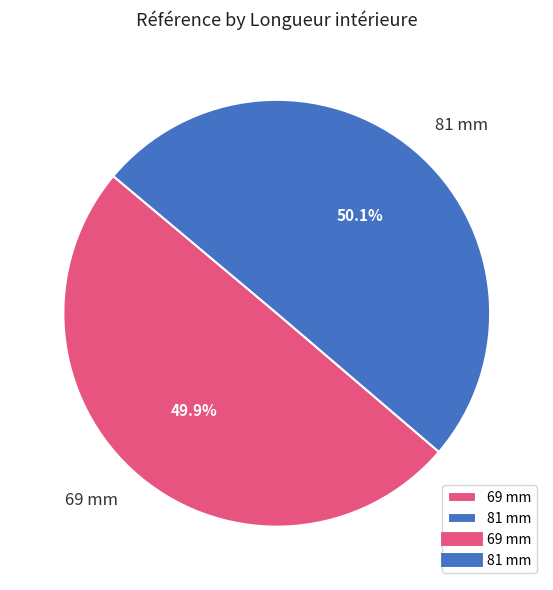

To the nearest percent, what is the combined percentage of 81 mm and 69 mm?

100%